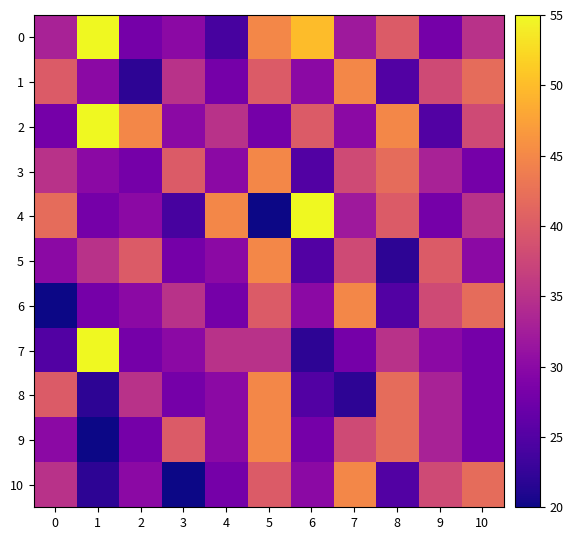

List the series in order of their peak value, lowest first.

1, 3, 5, 6, 8, 9, 10, 0, 2, 4, 7